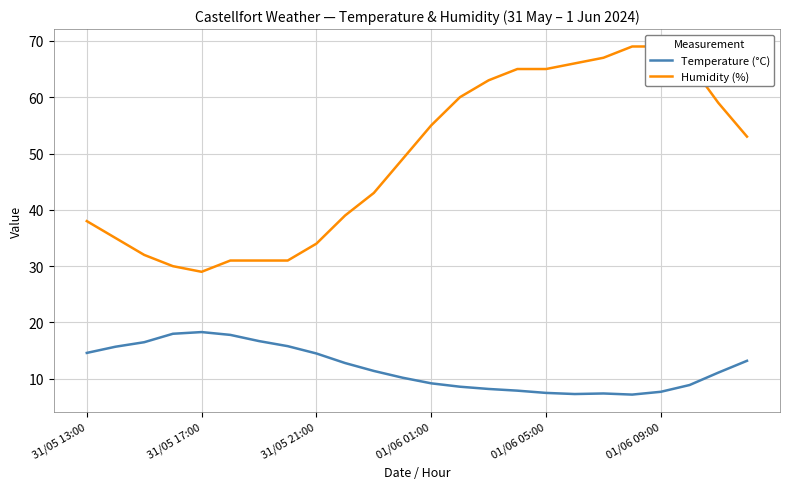

Is it true that Temperature (°C) equals 6.4 at 01/06 01:00?

False